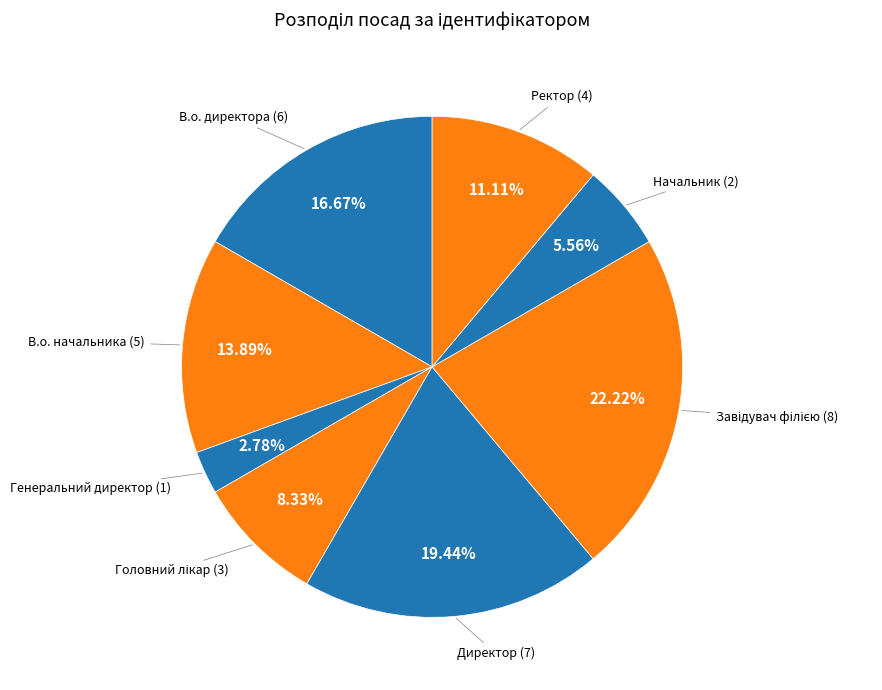

Do Генеральний директор (1) and Ректор (4) together represent more than half of the pie?

No